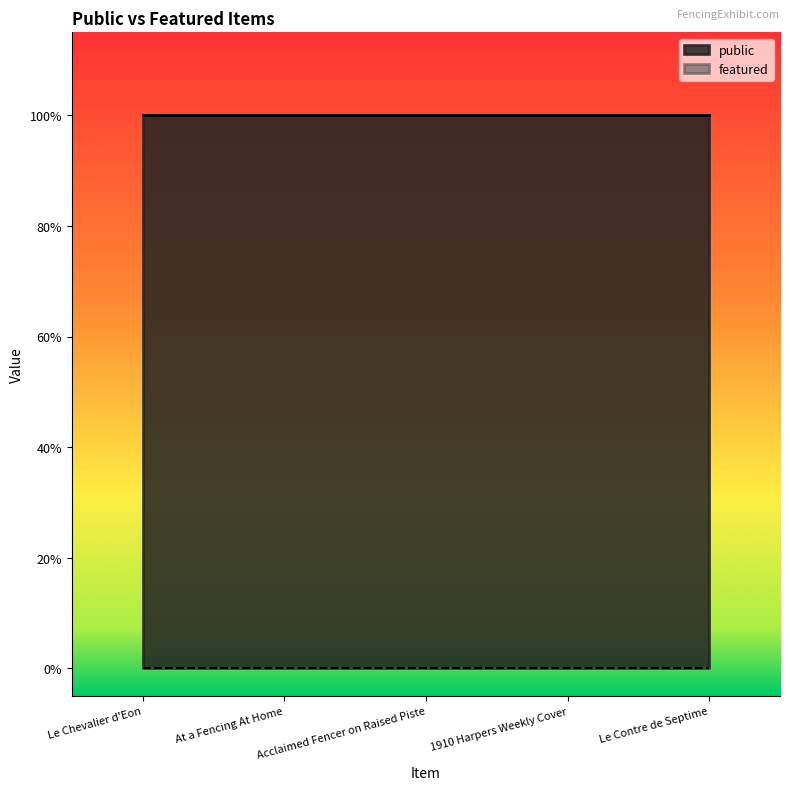

True or false: featured has more than 1 points higher than both neighbors.

False